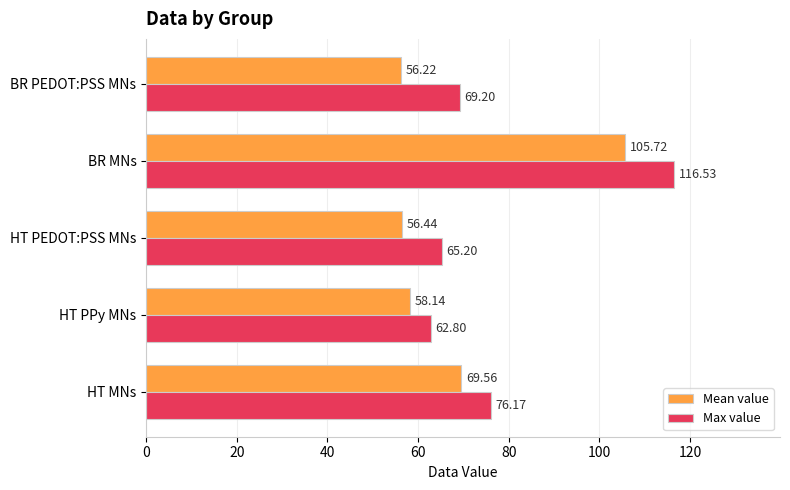

What is the difference between the maximum and minimum values in the Mean value series?

49.5